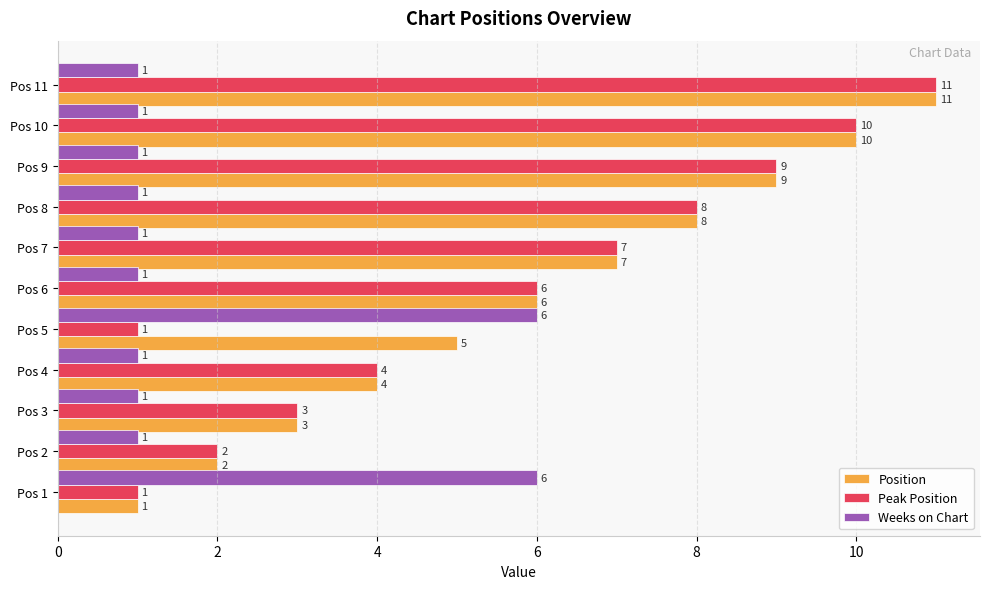

How many data points in Peak Position are less than 6?

5